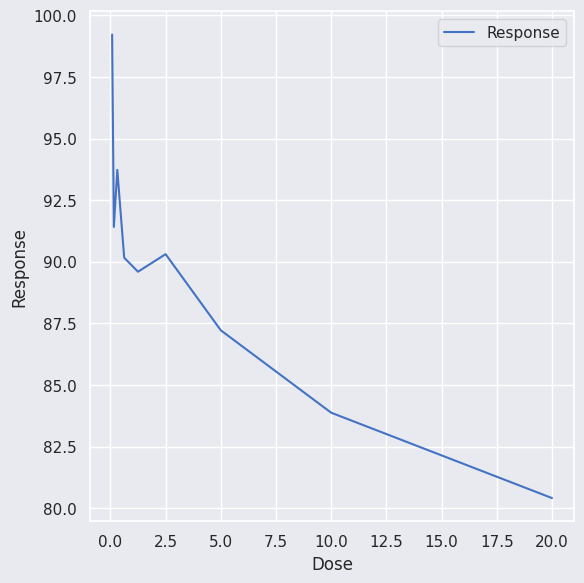

What is the greatest value displayed?

99.2